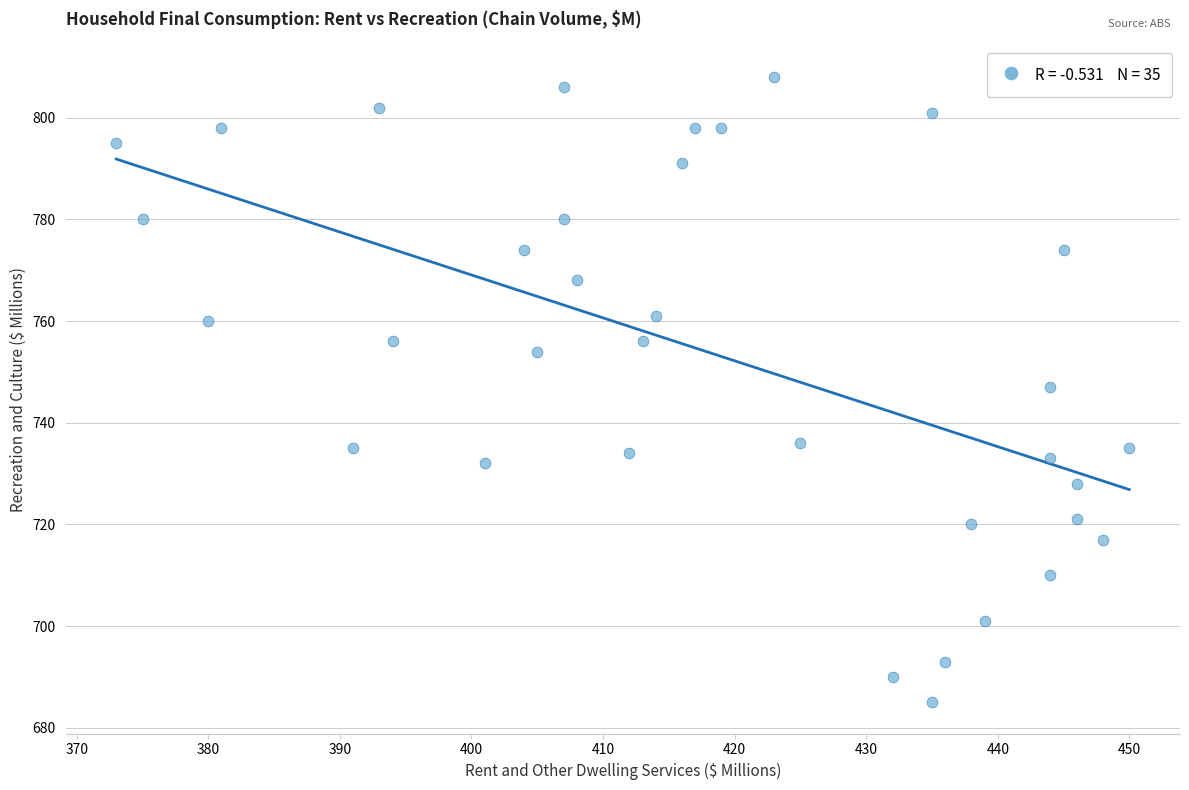

What is the range of Y values (max minus min)?

123